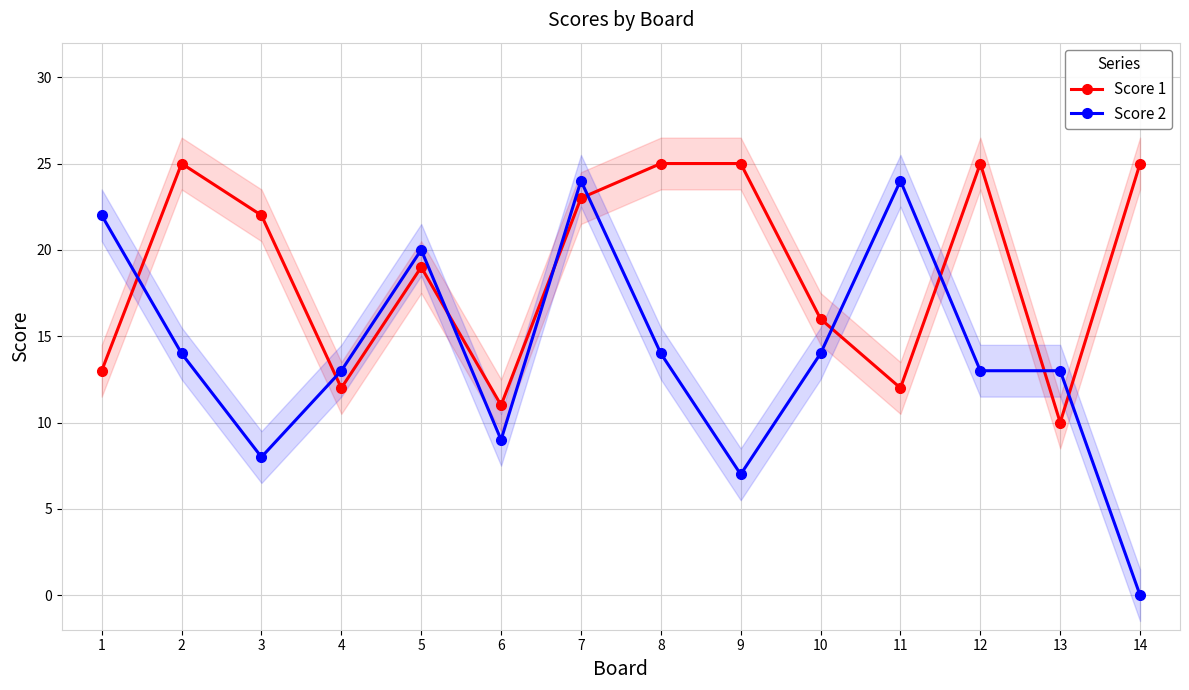

Is it true that Score 1 equals 20 at 11?

False